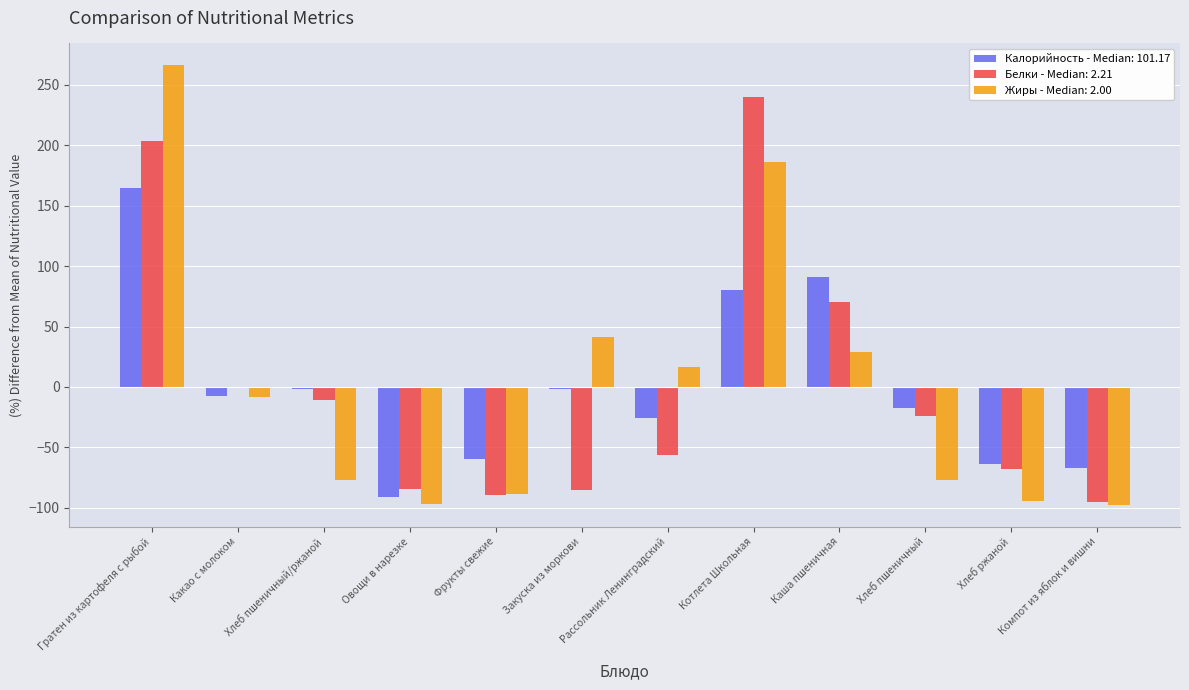

Between Рассольник Ленинградский and Каша пшеничная, which series saw the biggest shift?

Белки - Median: 2.21